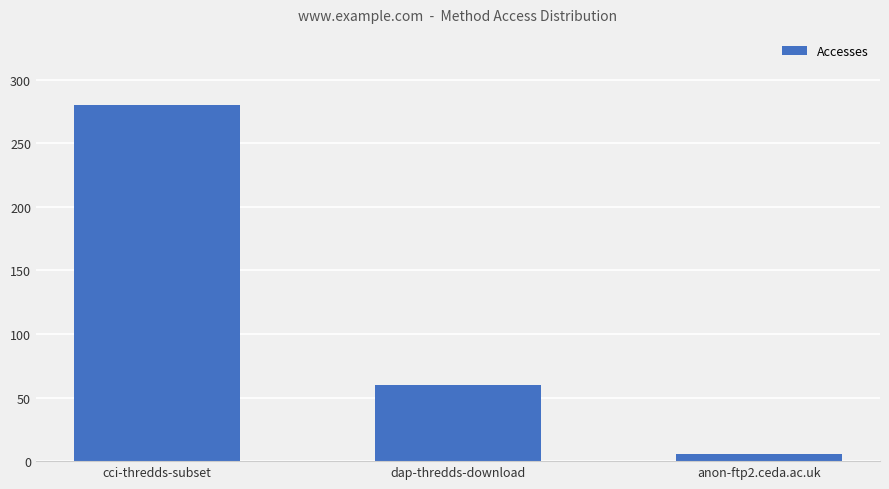

Is it true that the value at cci-thredds-subset is 280?

True